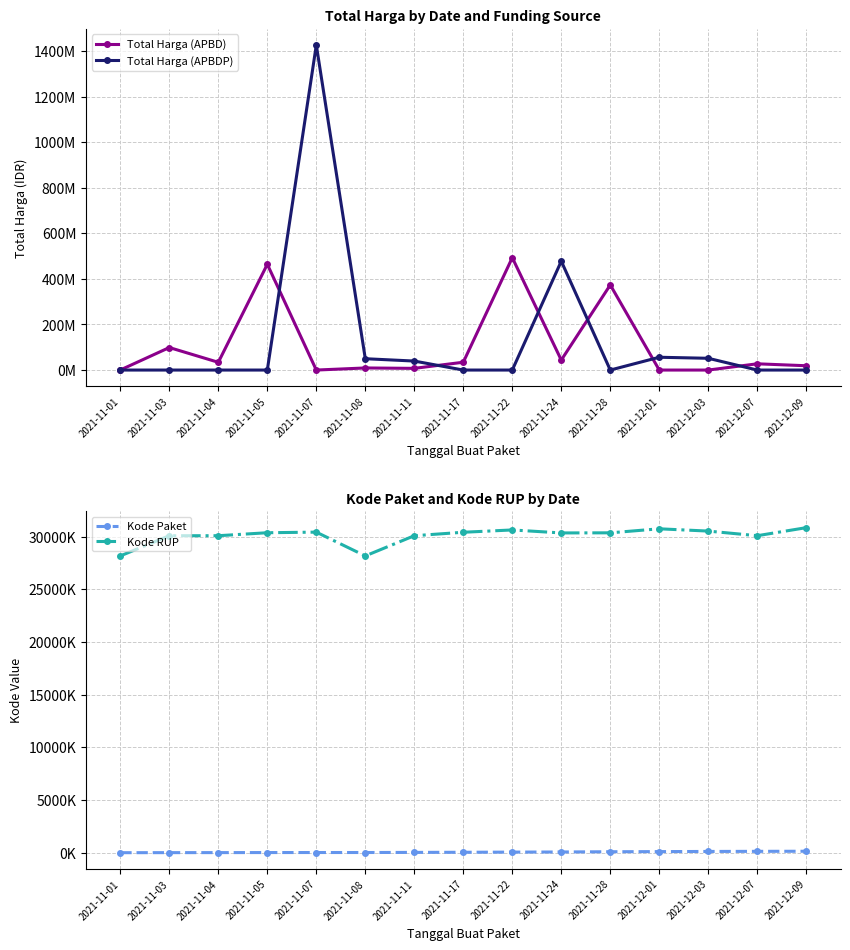

At which category does Total Harga (APBD) reach its first local peak?

2021-11-03